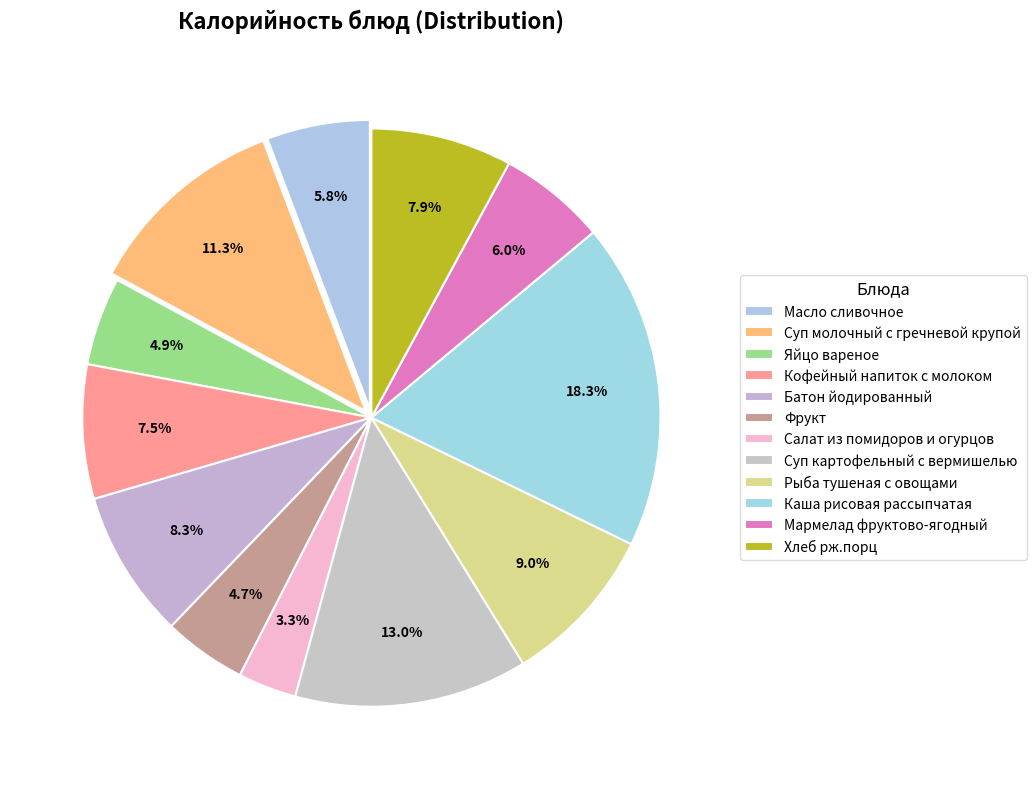

How many slices are in this pie chart?

12